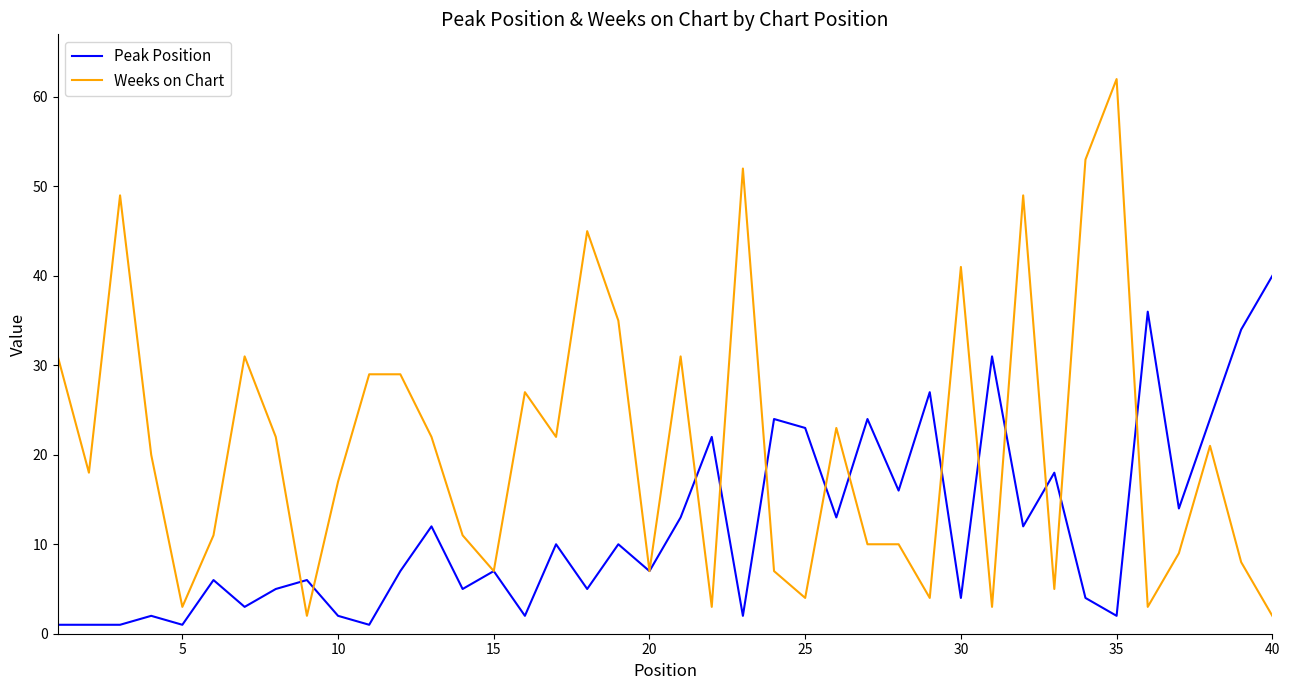

True or false: Peak Position has more than 2 interior local peaks.

True